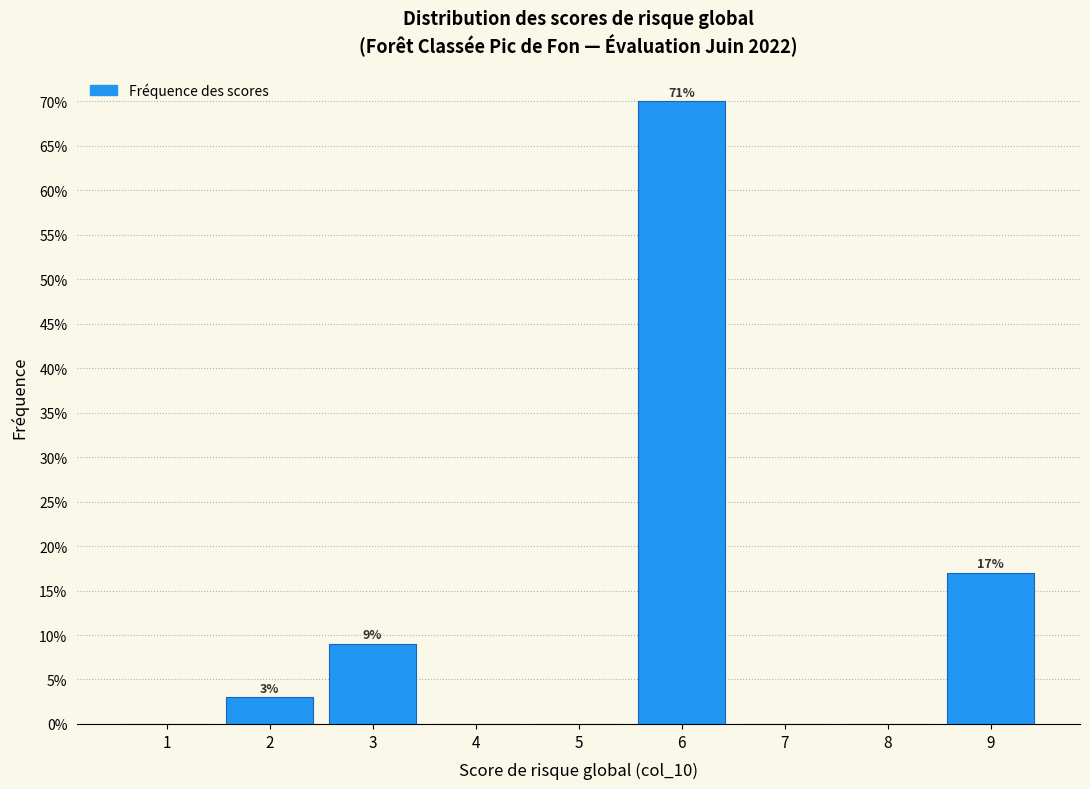

Which range on the x-axis has the tallest bar?

5.5 to 6.5